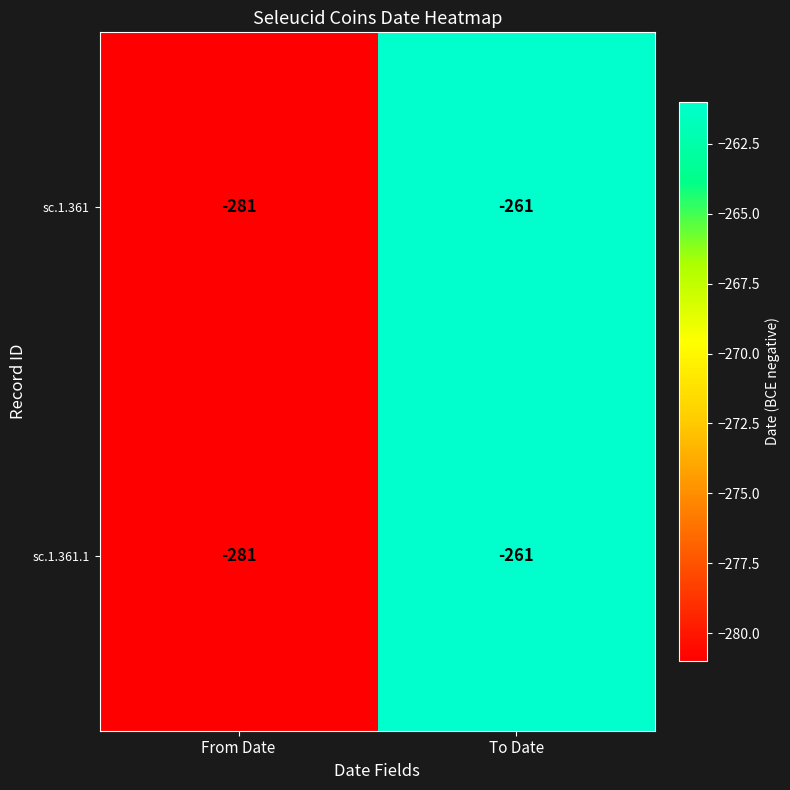

Is it true that sc.1.361.1 equals -261 at To Date?

True